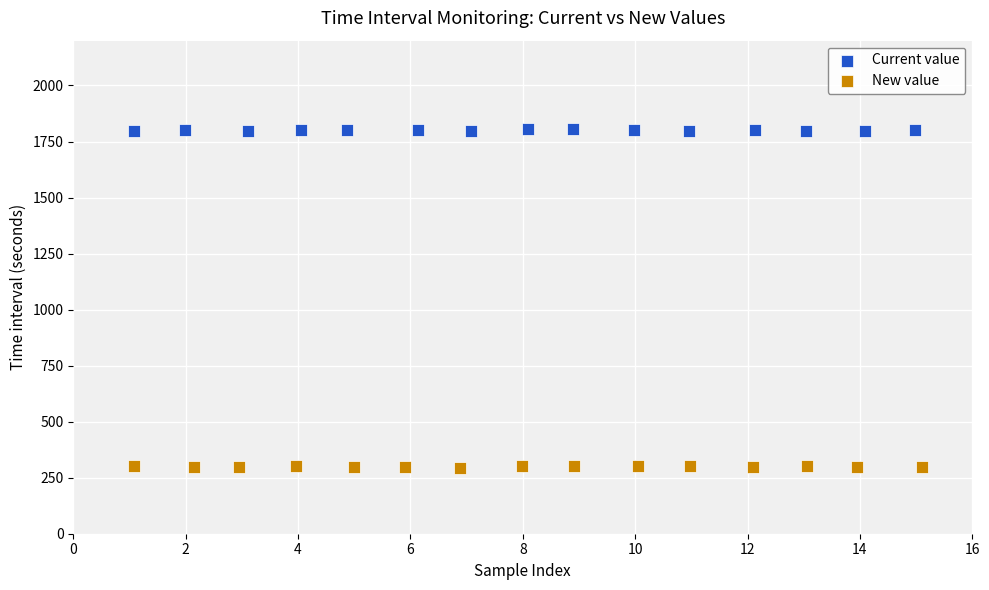

Which series reaches the minimum Y coordinate?

New value